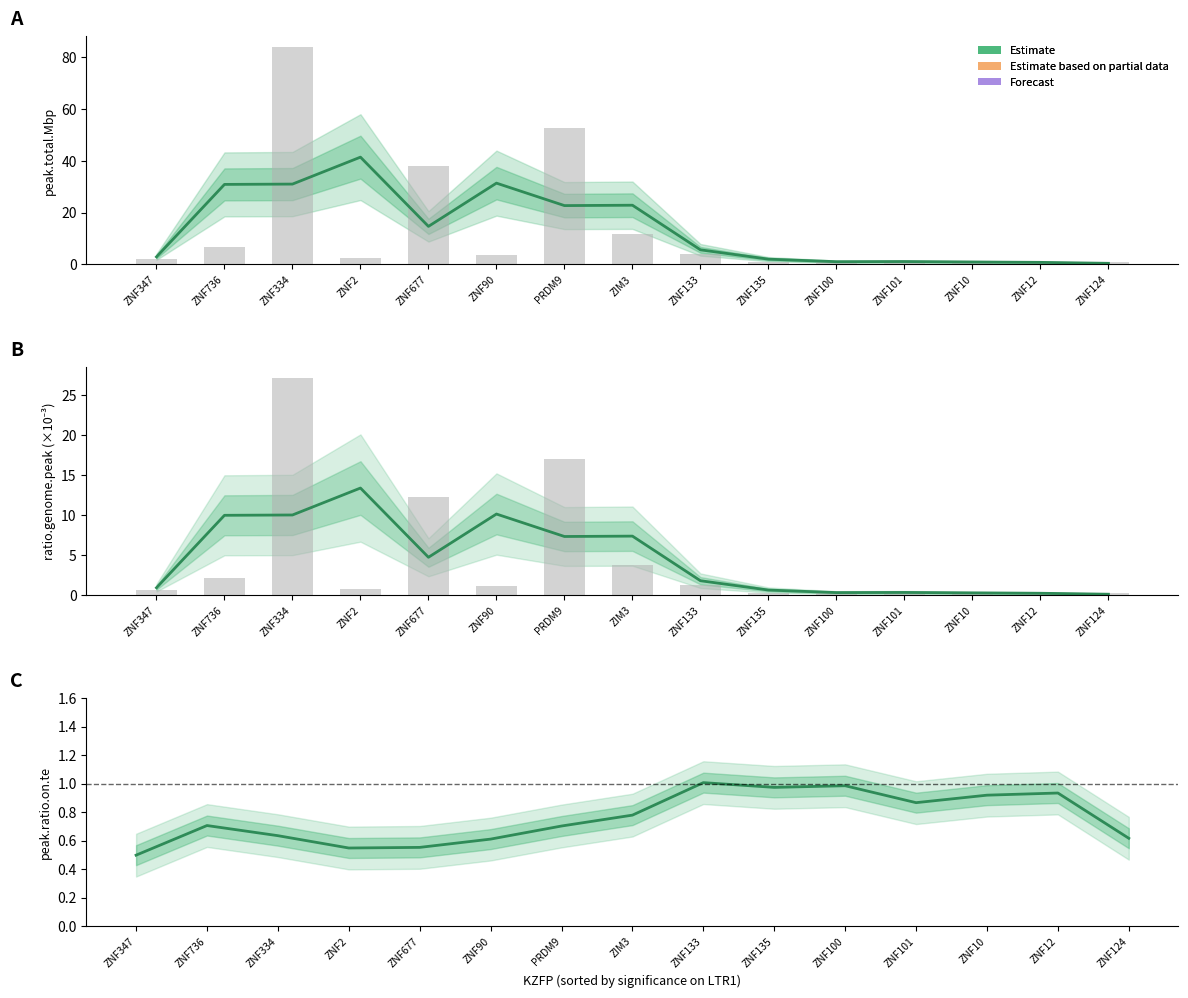

How many categories are shown in the chart?

15